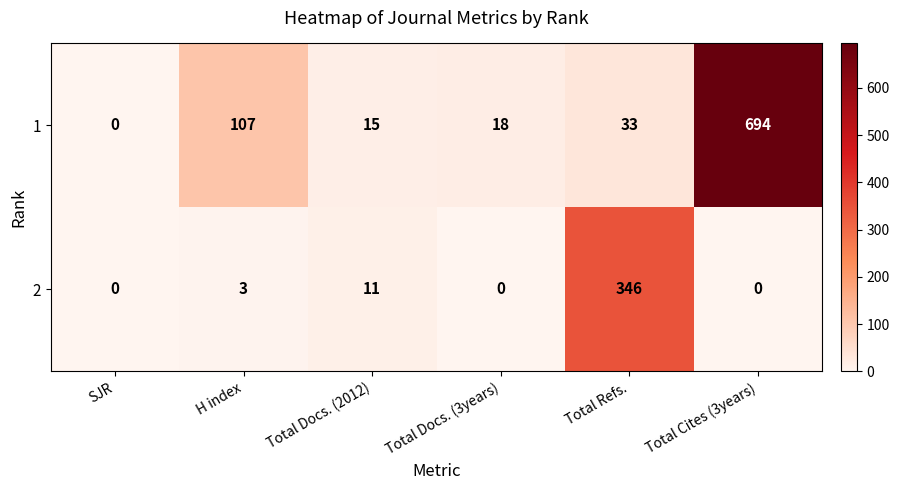

At which category is the sum across all series the highest?

Total Cites (3years)